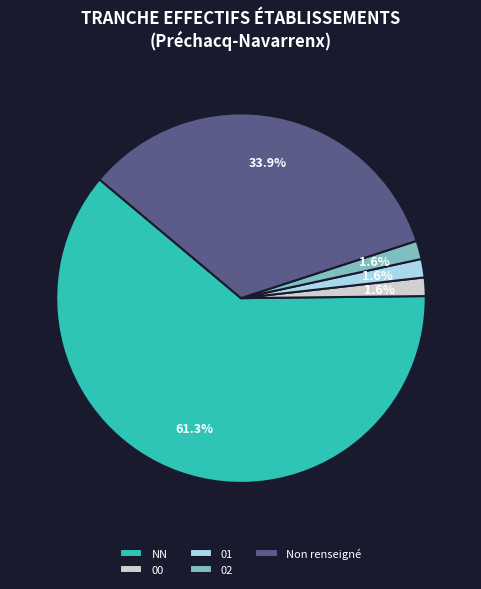

What percentage is the 01 slice, to the nearest percent?

2%